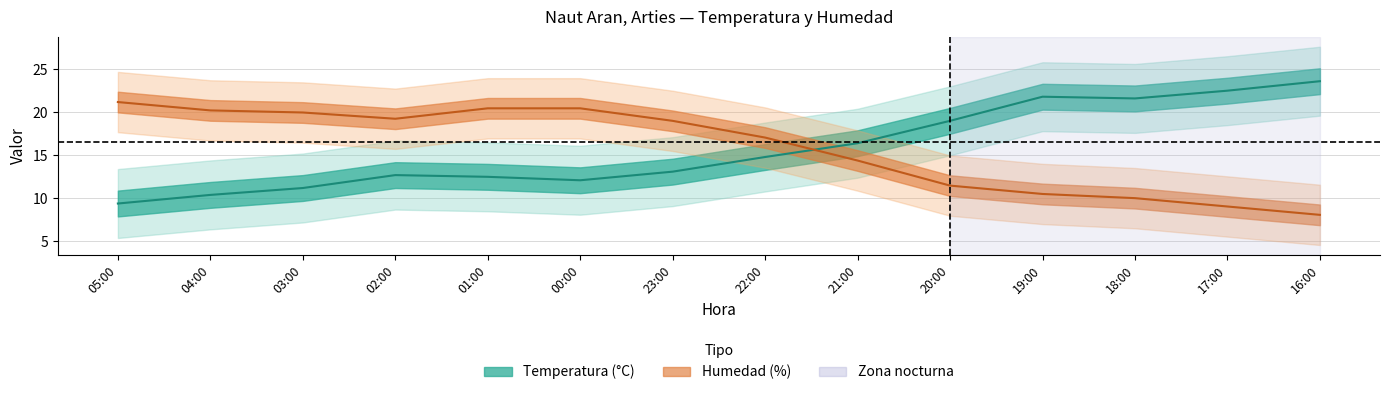

How many interior local valleys does the Temperatura series have?

2